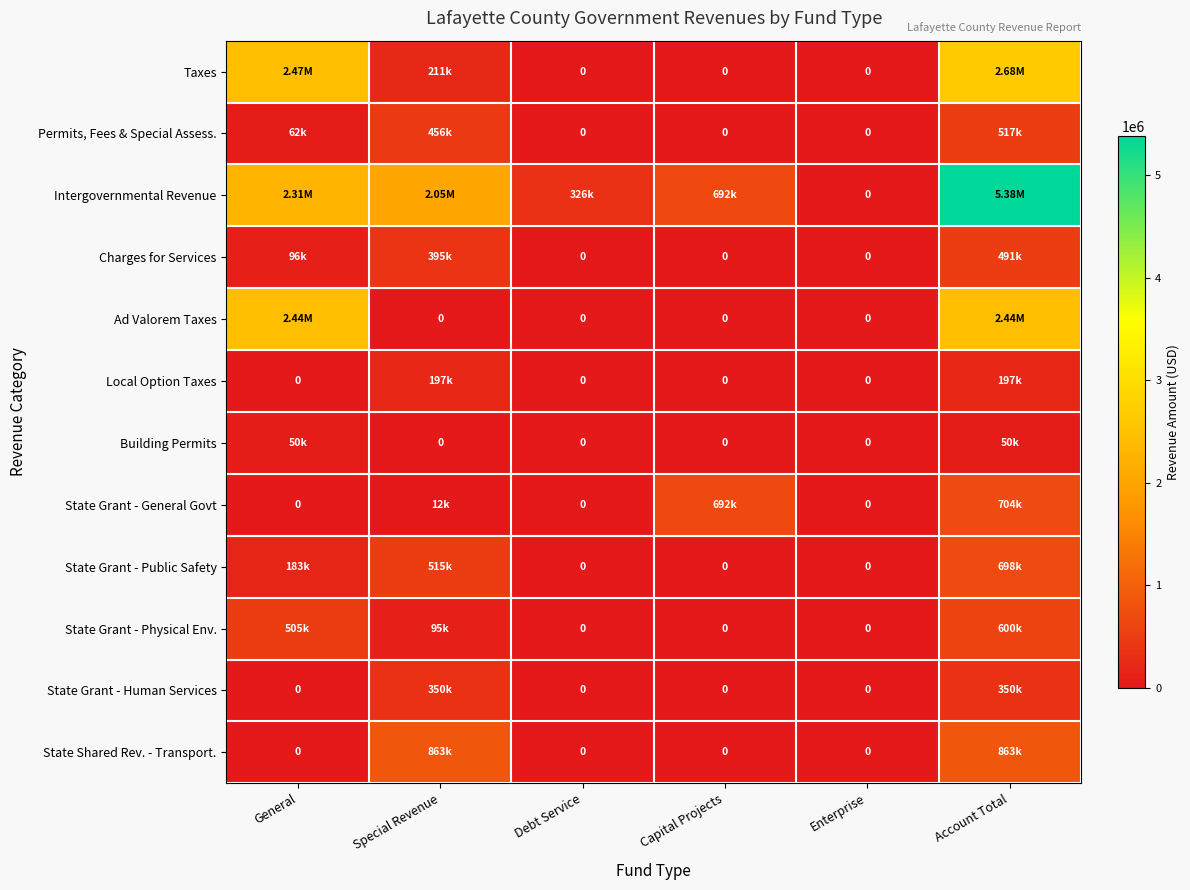

Which category has the highest value across all series?

Account Total